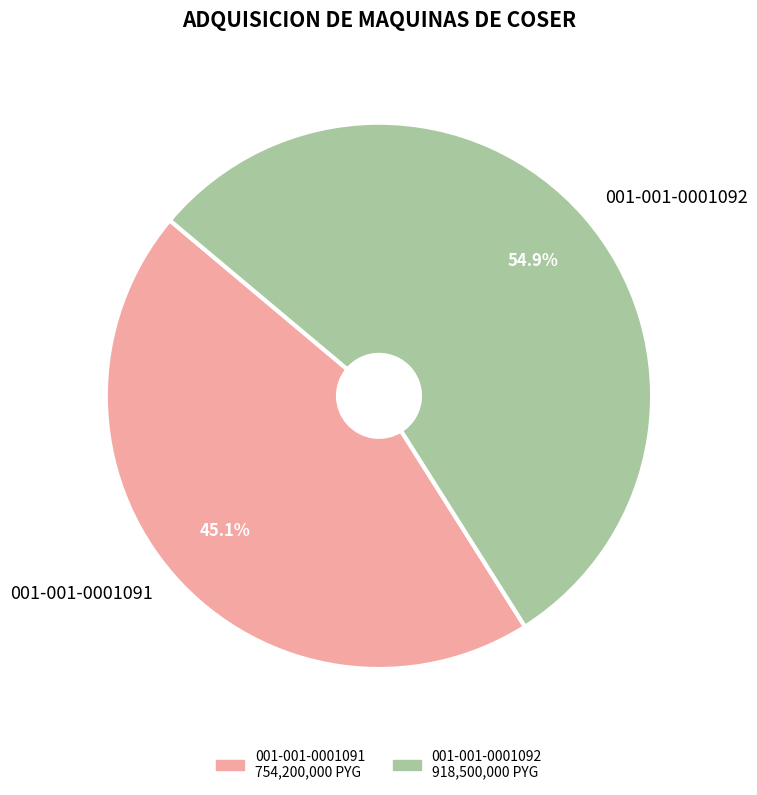

To the nearest percent, what is the average slice percentage?

50%